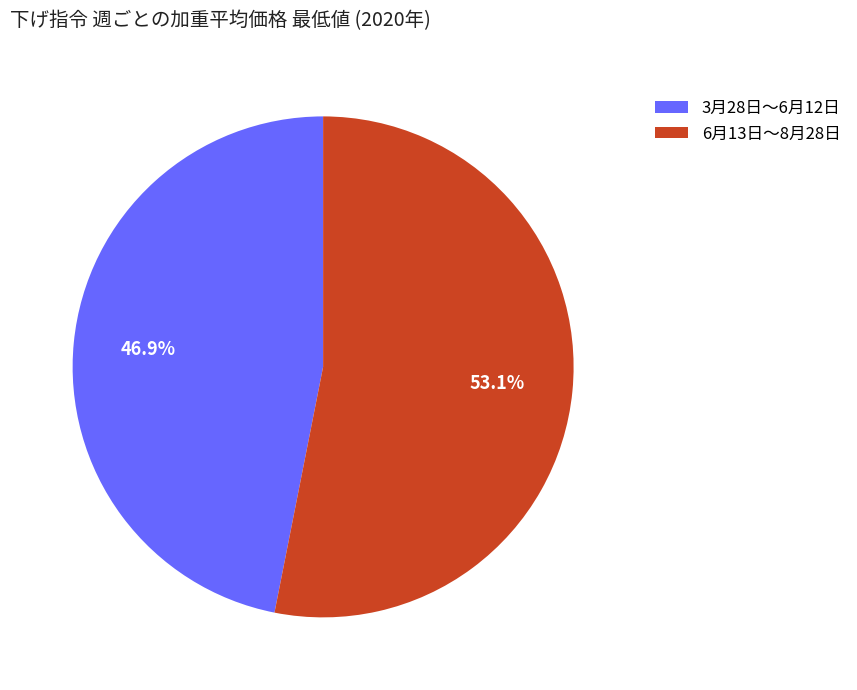

Is there any slice that represents more than half of the pie?

Yes